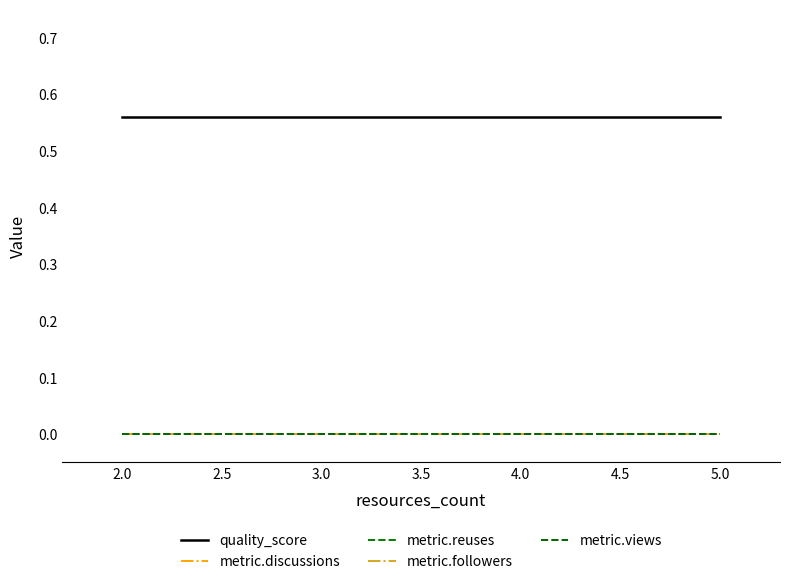

Reading left to right, extract all data points from this chart.

quality_score: 0.6	0.6	0.6	0.6
metric.discussions: 0.0	0.0	0.0	0.0
metric.reuses: 0.0	0.0	0.0	0.0
metric.followers: 0.0	0.0	0.0	0.0
metric.views: 0.0	0.0	0.0	0.0